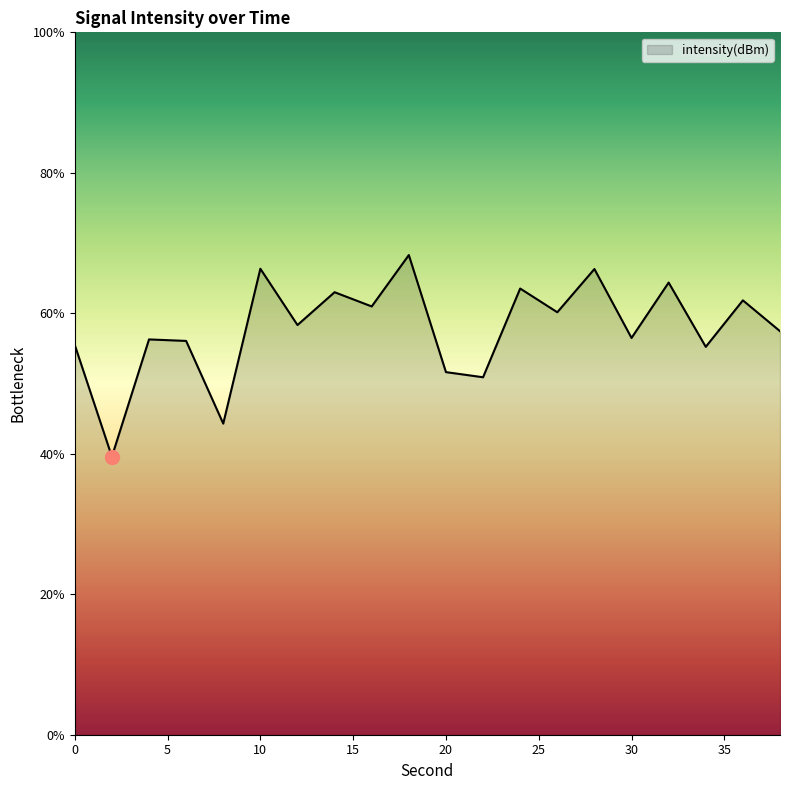

What is the average value?

57.8